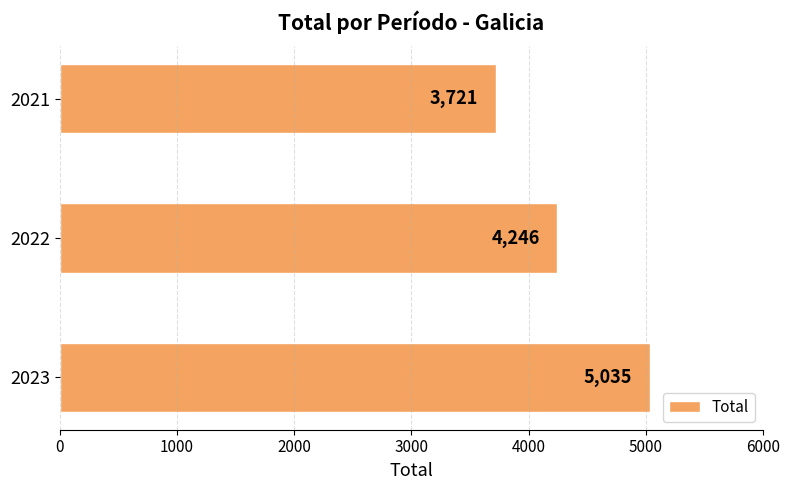

Reading bottom to top, what are all the values shown in this chart?

2023=5035	2022=4246	2021=3721